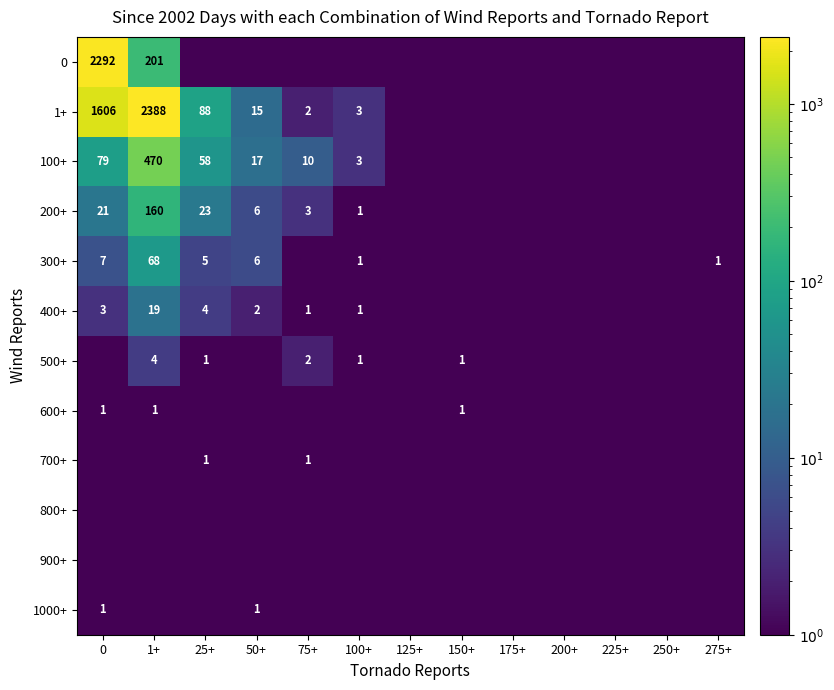

Is it true that 1+ equals 1.8 at 100+?

False